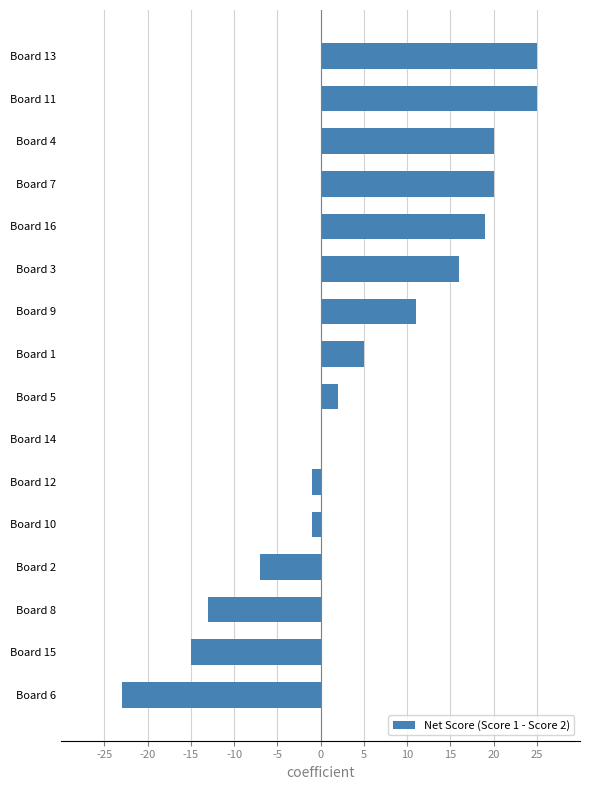

What is the maximum value shown in the chart?

25